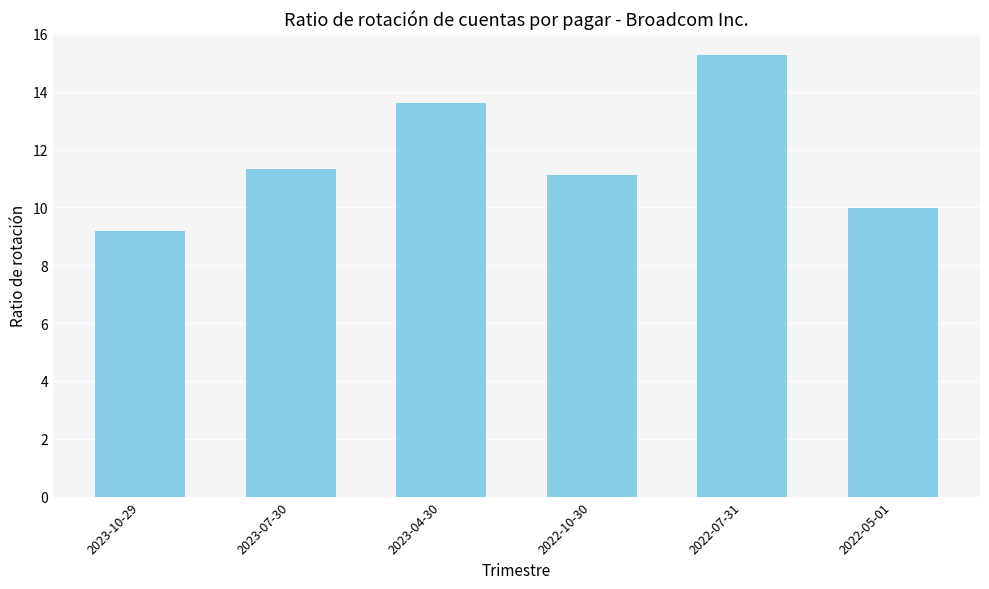

What position from the left is 2022-05-01?

6